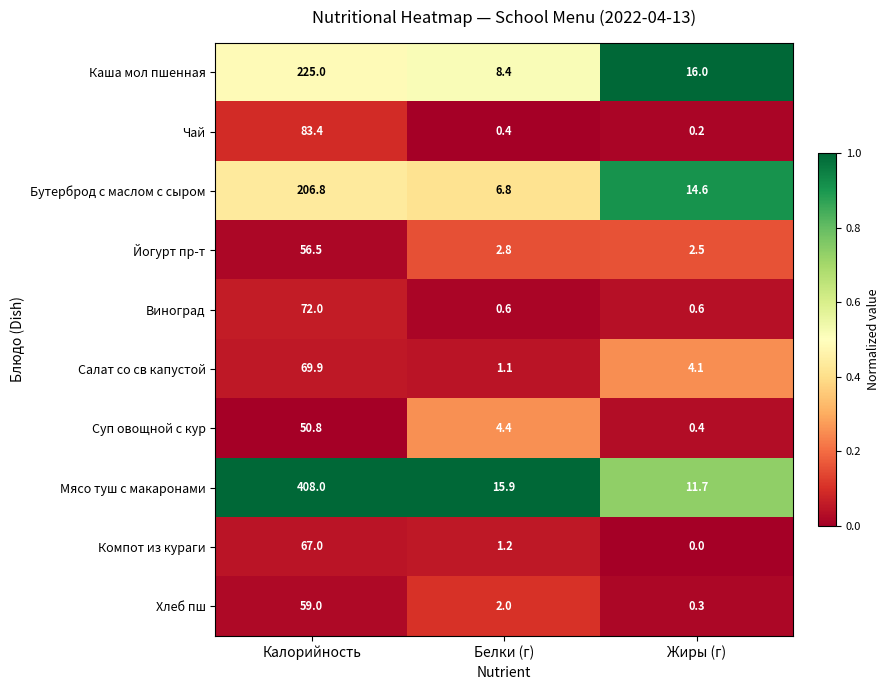

What is the difference between the maximum and minimum values in the Мясо туш с макаронами series?

396.3